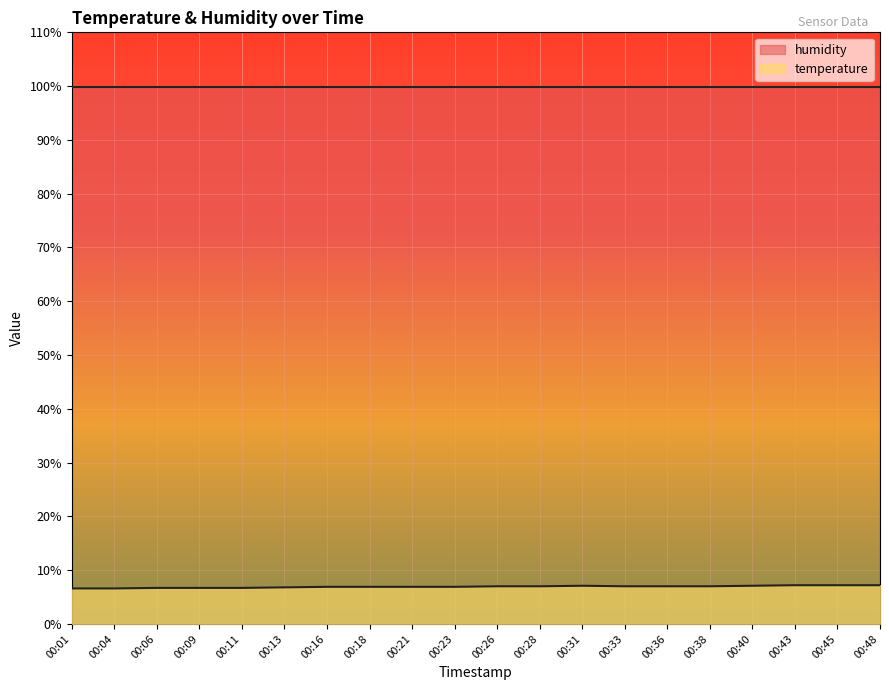

Reading right to left, list all the values displayed in this chart.

00:48=7.2	00:45=7.2	00:43=7.2	00:40=7.1	00:38=7.0	00:36=7.0	00:33=7.0	00:31=7.1	00:28=7.0	00:26=7.0	00:23=6.9	00:21=6.9	00:18=6.9	00:16=6.9	00:13=6.8	00:11=6.7	00:09=6.7	00:06=6.7	00:04=6.6	00:01=6.6